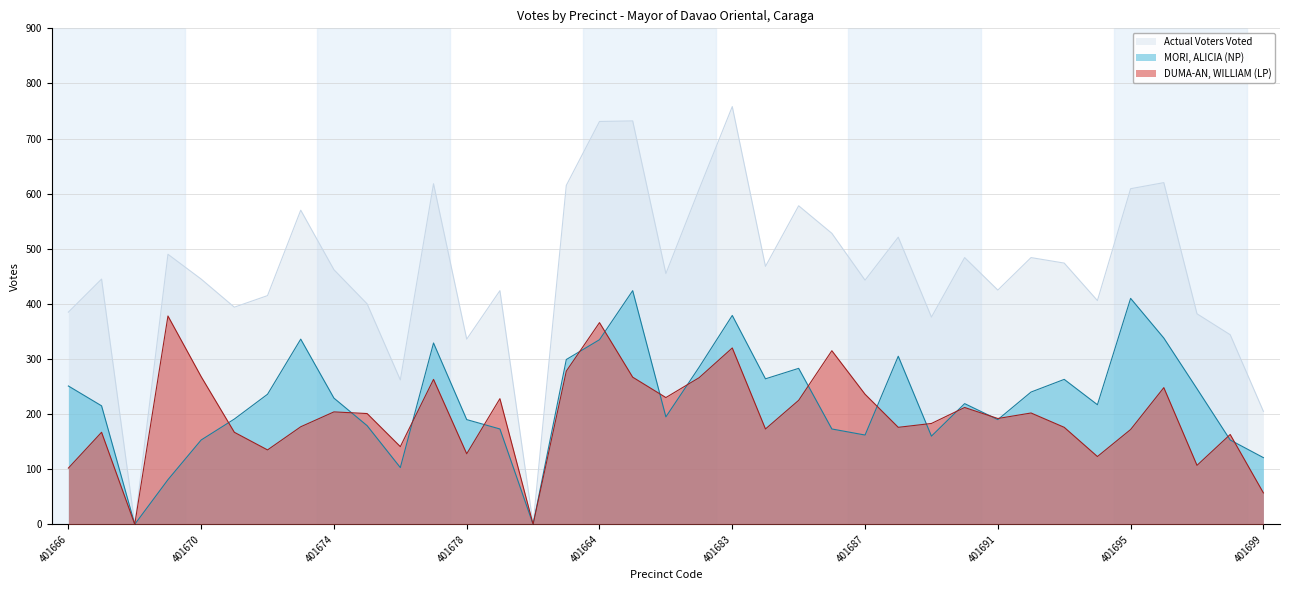

What is the label of the 35th point from the left?

401697